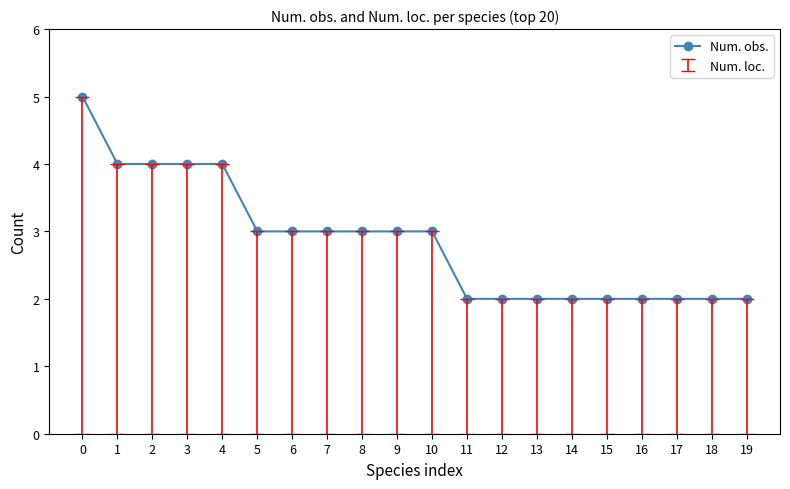

Is it true that the value at 1 is 2?

False